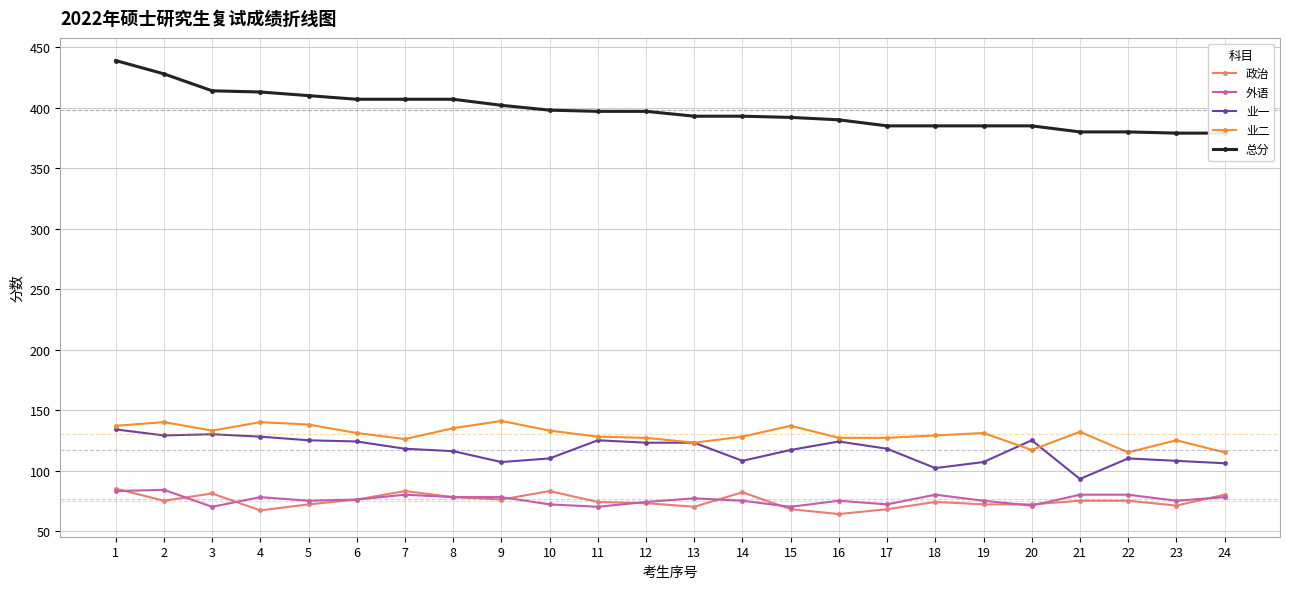

Where is 外语 nearest to the value 77?

13